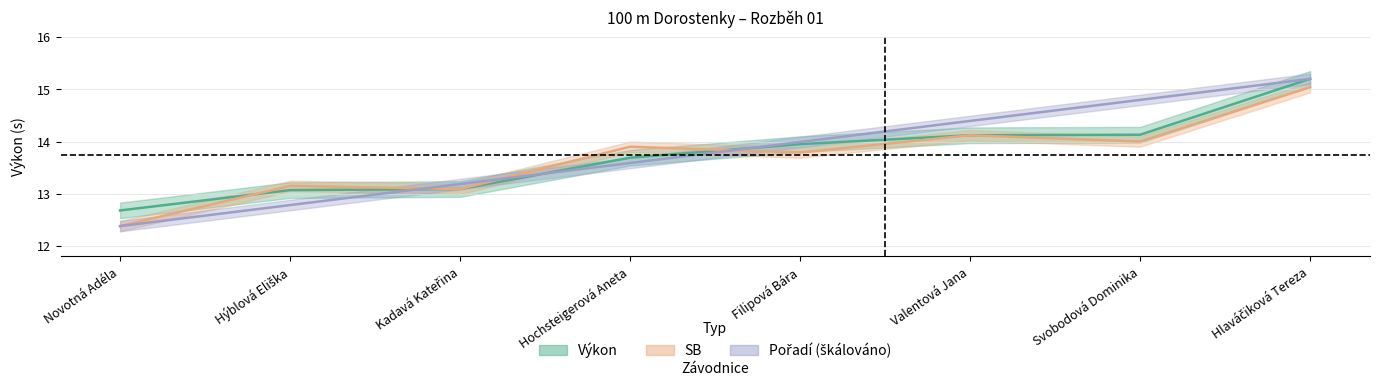

Is the value of Výkon at Hochsteigerová Aneta greater than the value of SB at Filipová Bára?

No